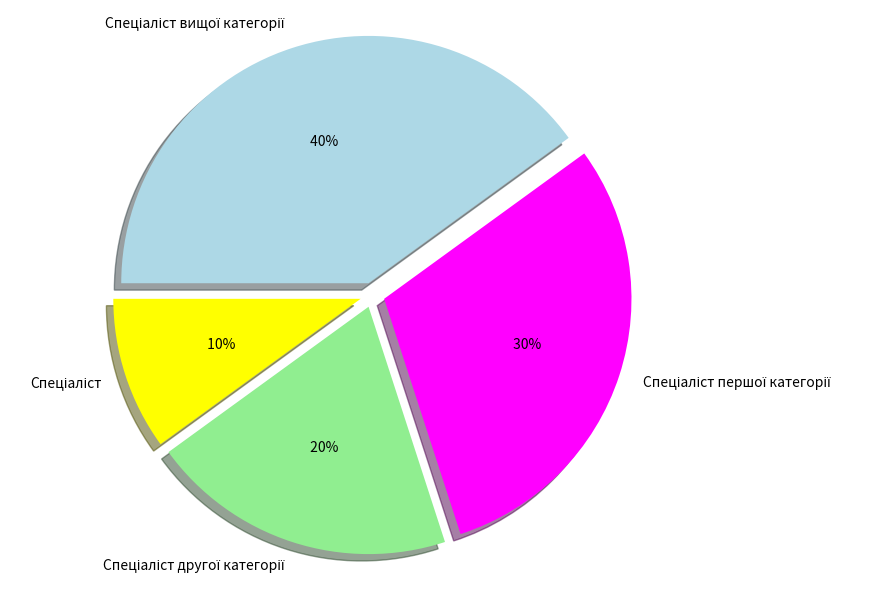

To the nearest percent, what is the difference between the largest and smallest slice percentages?

30%